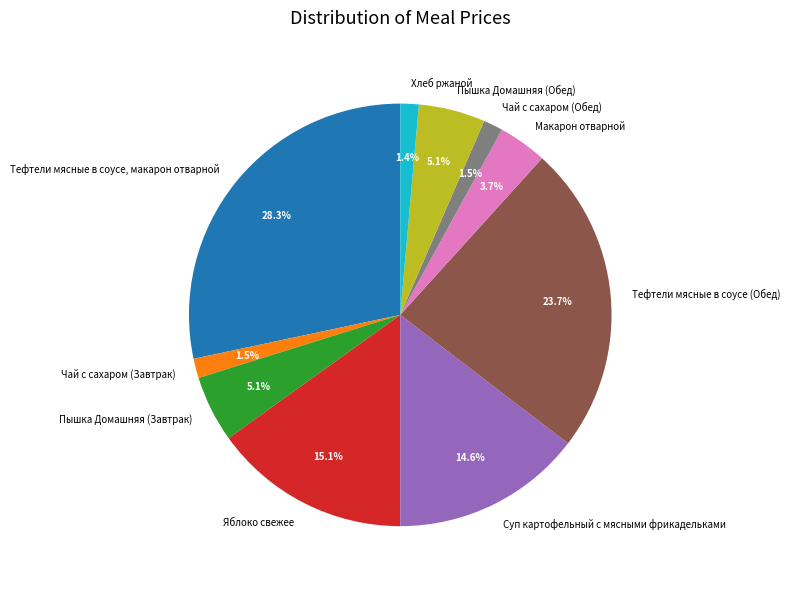

Count the number of slices in the pie.

10